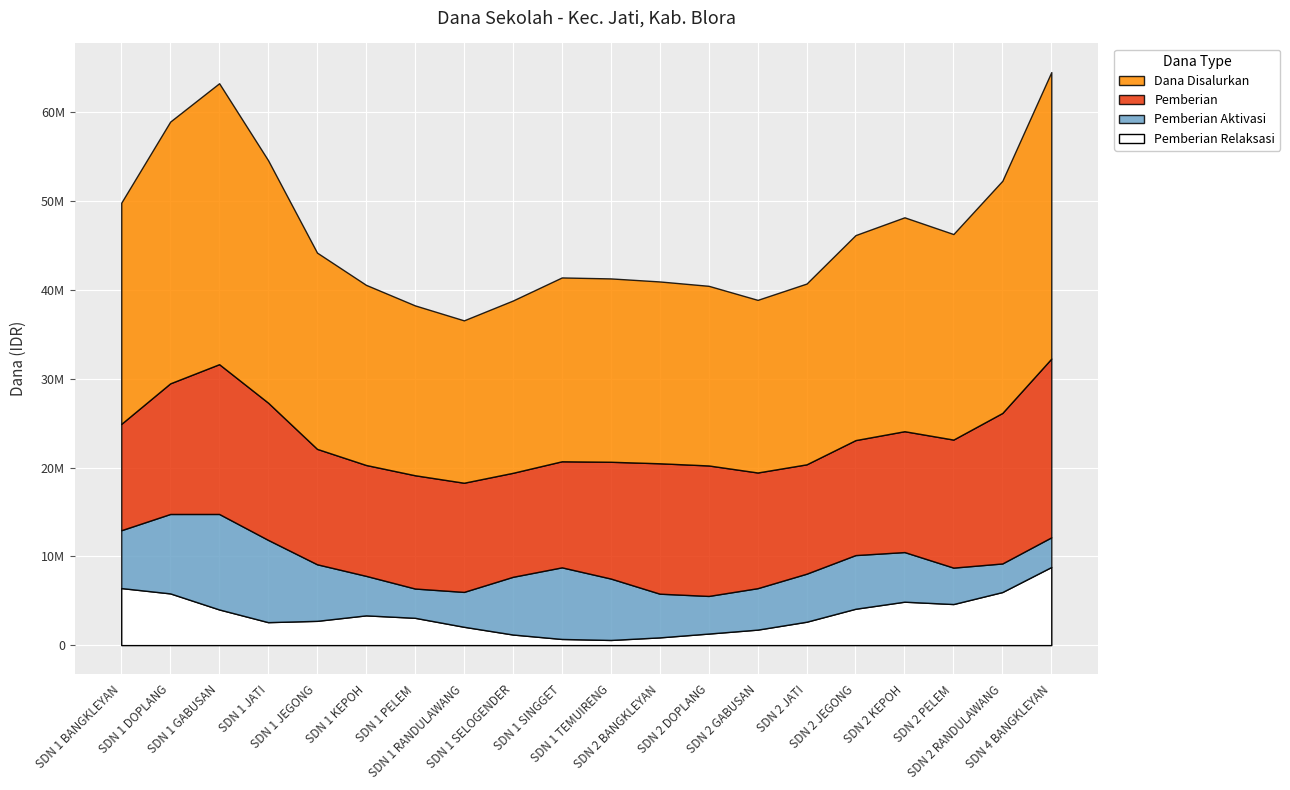

At which category does Pemberian Relaksasi reach its first local valley?

SDN 1 JATI